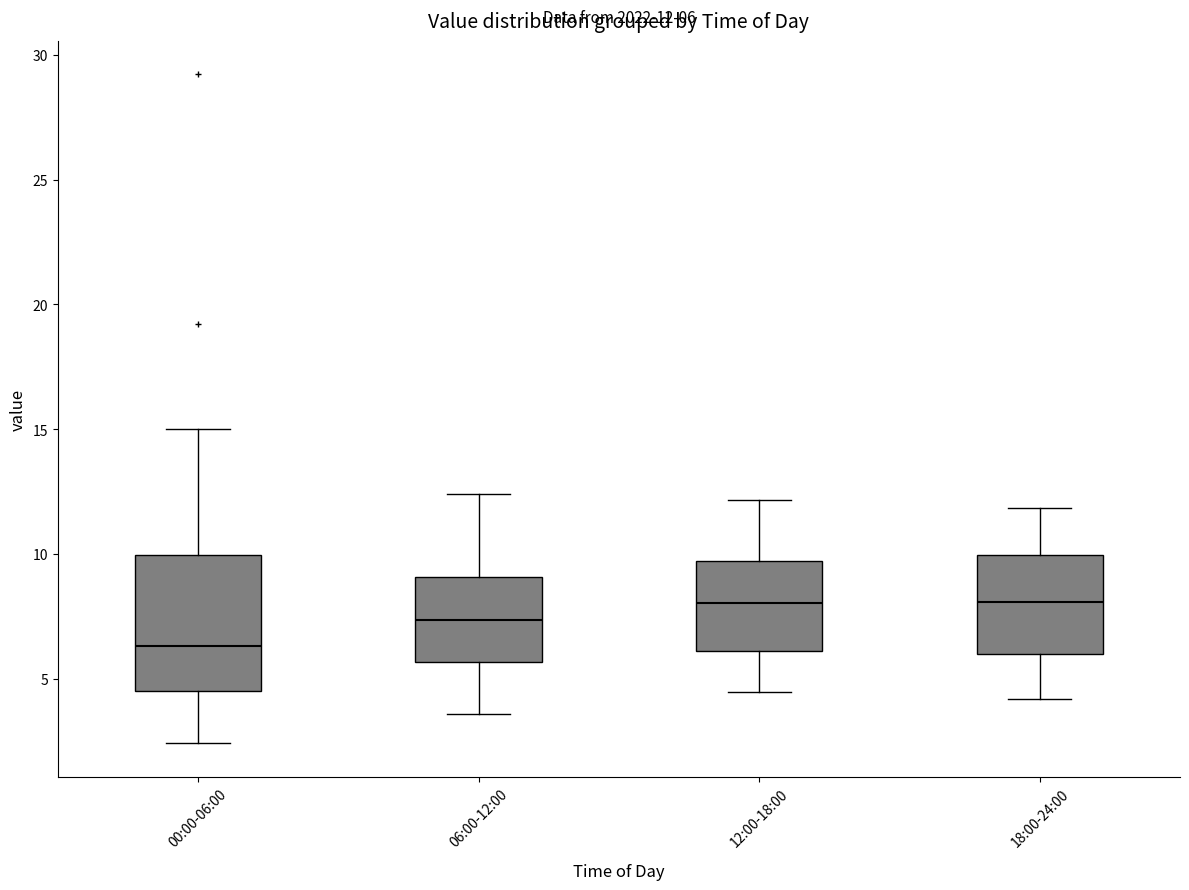

Comparing the boxes themselves (not the whiskers), which one is the tallest?

00:00-06:00